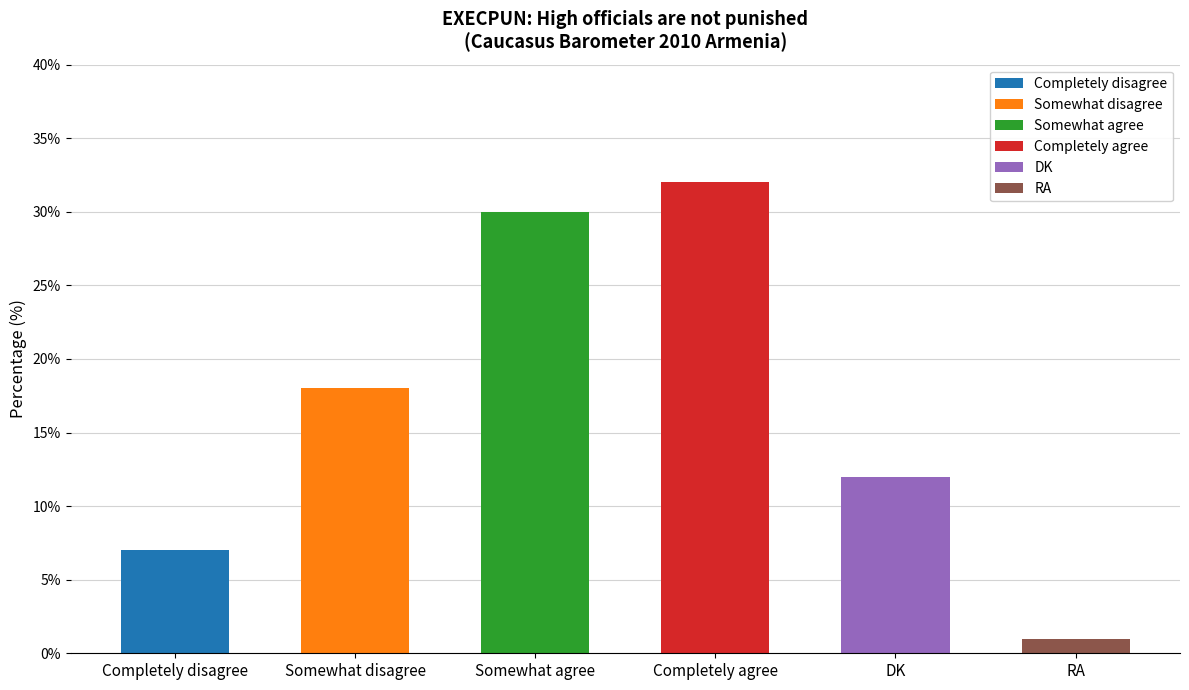

Reading left to right, transcribe all the data shown in this chart.

Completely disagree=7	Somewhat disagree=18	Somewhat agree=30	Completely agree=32	DK=12	RA=1